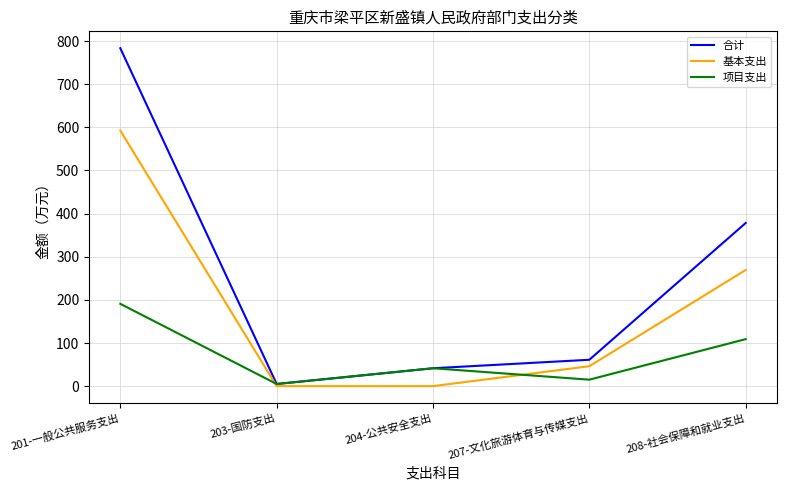

List the series in order of their overall mean, highest first.

合计, 基本支出, 项目支出